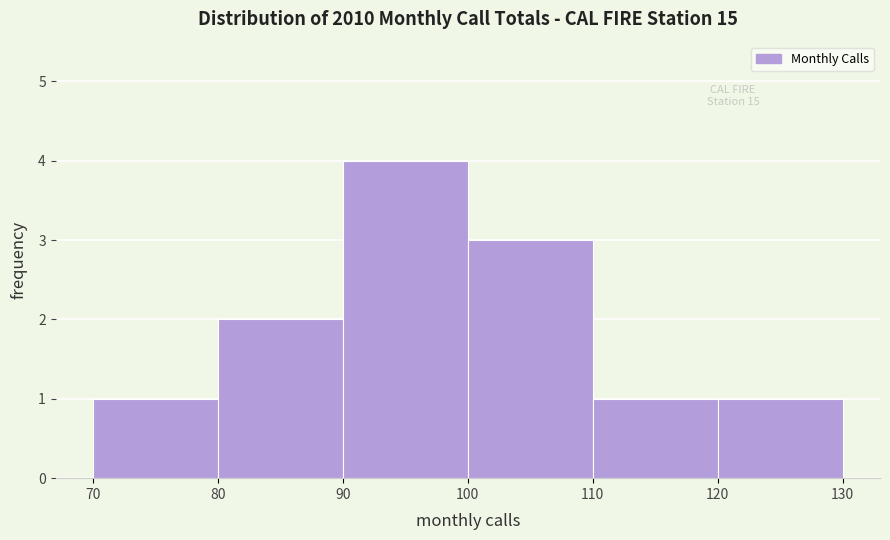

What is the height of the bar covering 120 to 130 on the x-axis? The values are not printed on the chart, so give them approximately, as read against the axis.

1